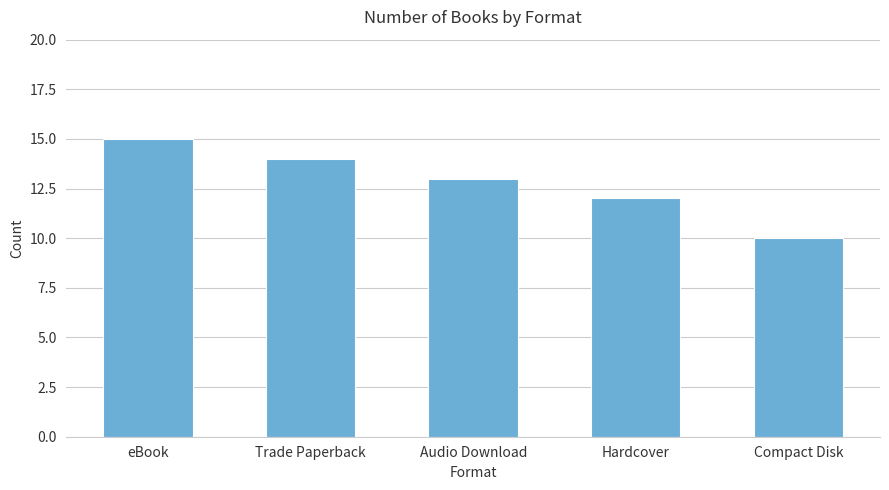

Does the chart contain any negative values?

No